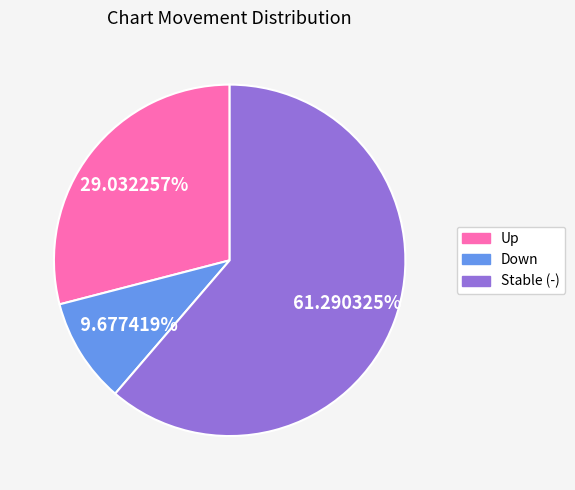

Is there a majority slice in this chart?

Yes